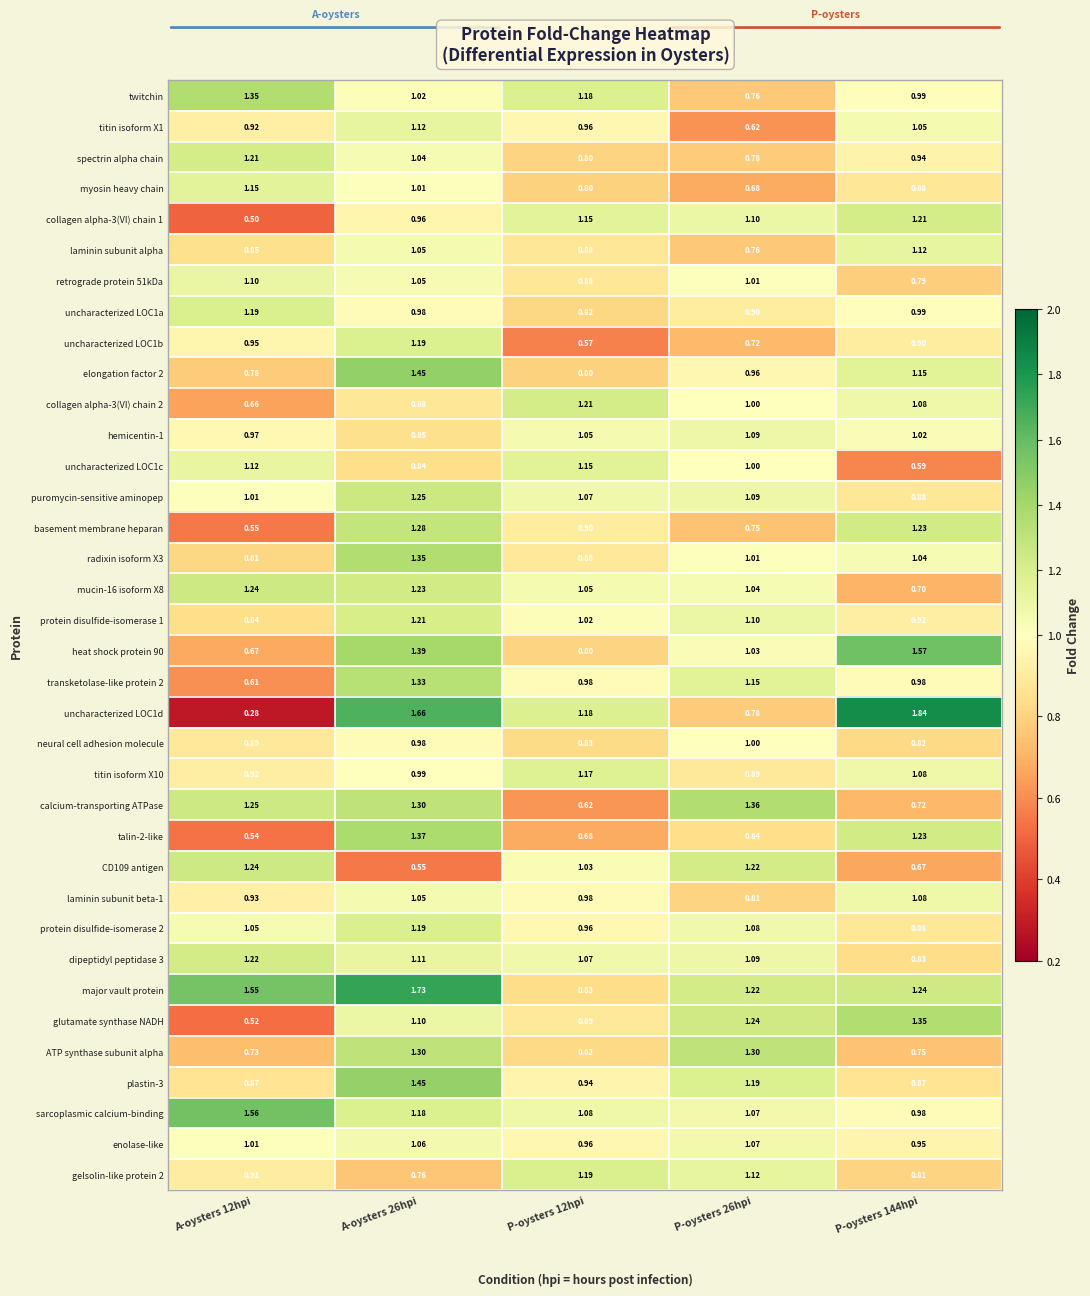

Which series changed the most between A-oysters 12hpi and P-oysters 26hpi?

glutamate synthase NADH